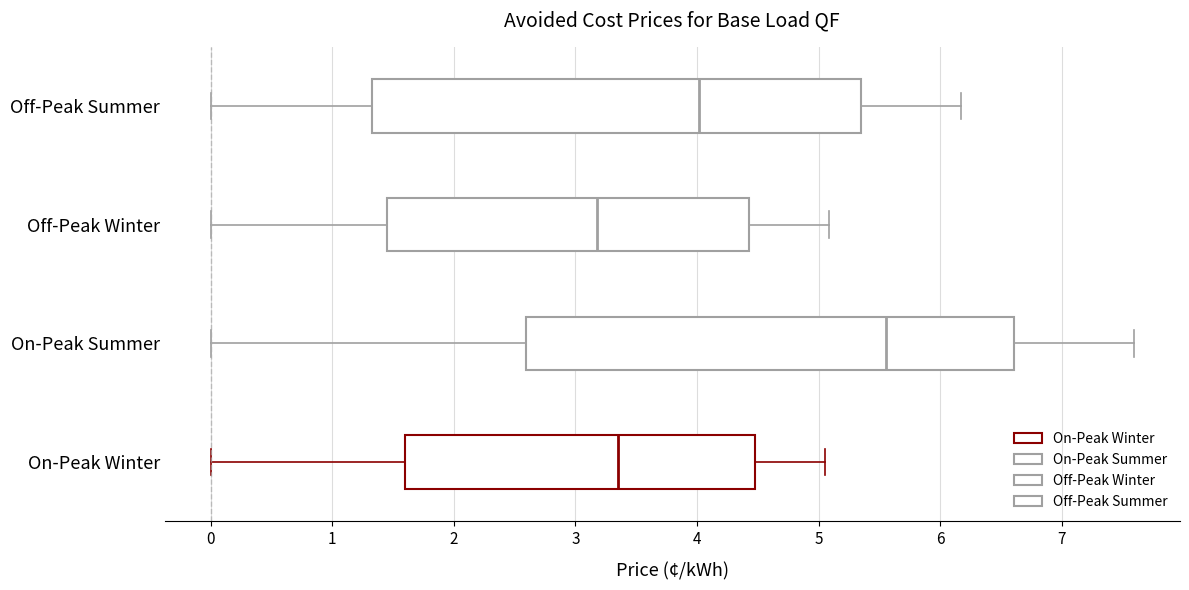

Reading bottom to top, transcribe this box plot: for each box, give where its median line is, the range the box spans, and where its two whiskers end, as read against the x-axis. The values are not printed on the chart, so give them approximately, as read against the axis.

On-Peak Winter: median 3.4, box 1.6 to 4.5, whiskers 0.0 to 5.1
On-Peak Summer: median 5.6, box 2.6 to 6.6, whiskers 0.0 to 7.6
Off-Peak Winter: median 3.2, box 1.4 to 4.4, whiskers 0.0 to 5.1
Off-Peak Summer: median 4.0, box 1.3 to 5.4, whiskers 0.0 to 6.2